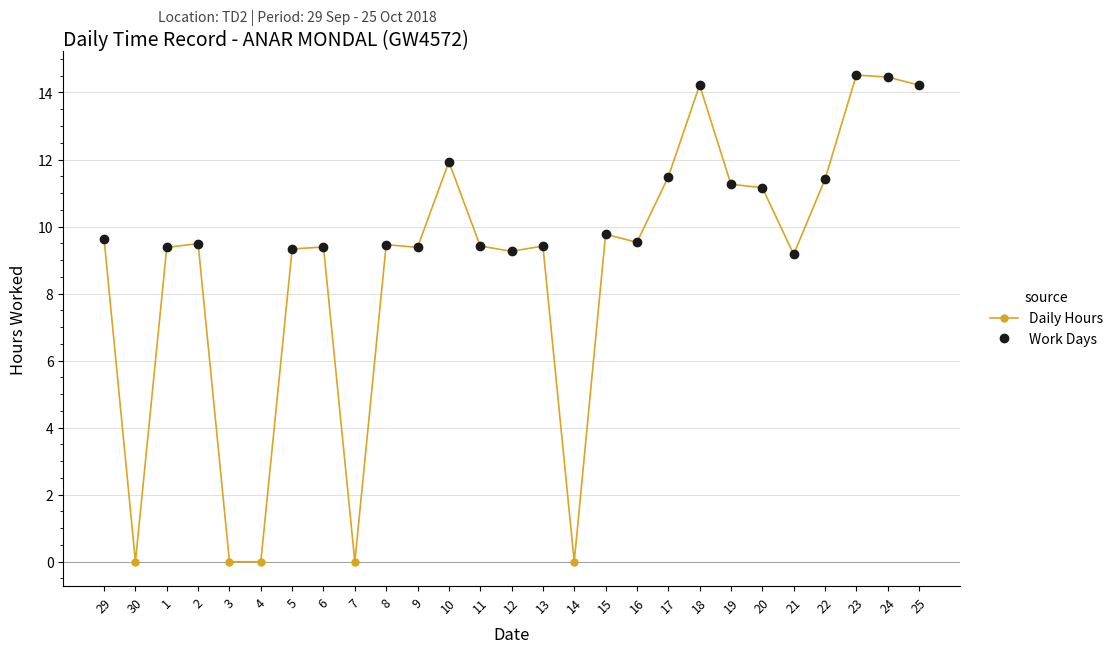

List the labels in order of value, smallest first.

30, 3, 4, 7, 14, 21, 12, 5, 1, 9, 6, 11, 13, 8, 2, 16, 29, 15, 20, 19, 22, 17, 10, 18, 25, 24, 23